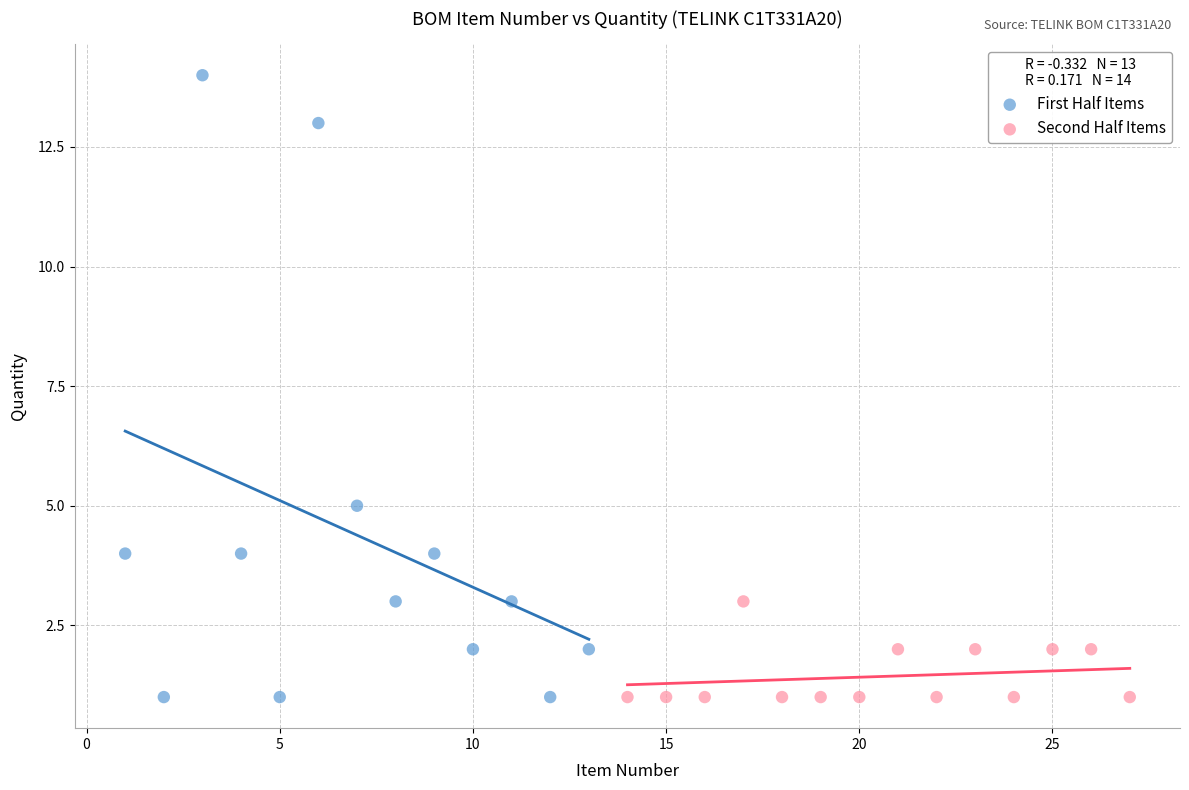

What are all the series names shown in the legend?

First Half Items, Second Half Items